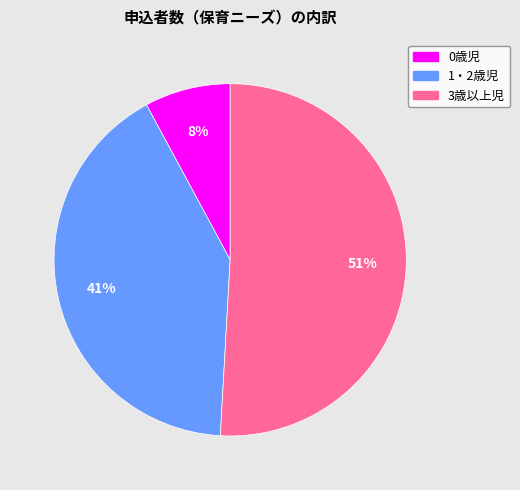

Which slice is the largest?

3歳以上児